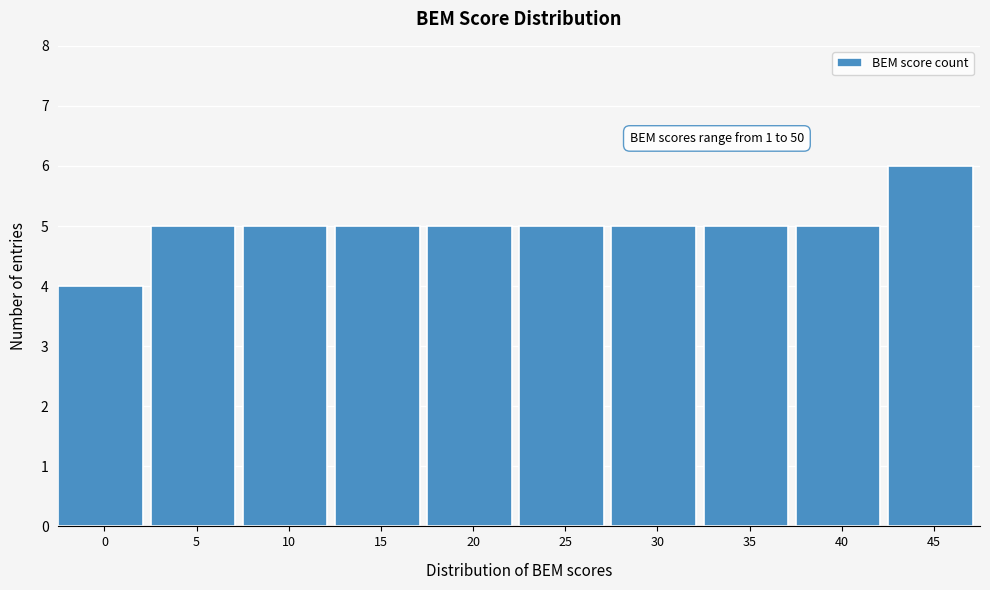

Reading left to right, list all the values displayed in this chart.

0=4	5=5	10=5	15=5	20=5	25=5	30=5	35=5	40=5	45=6